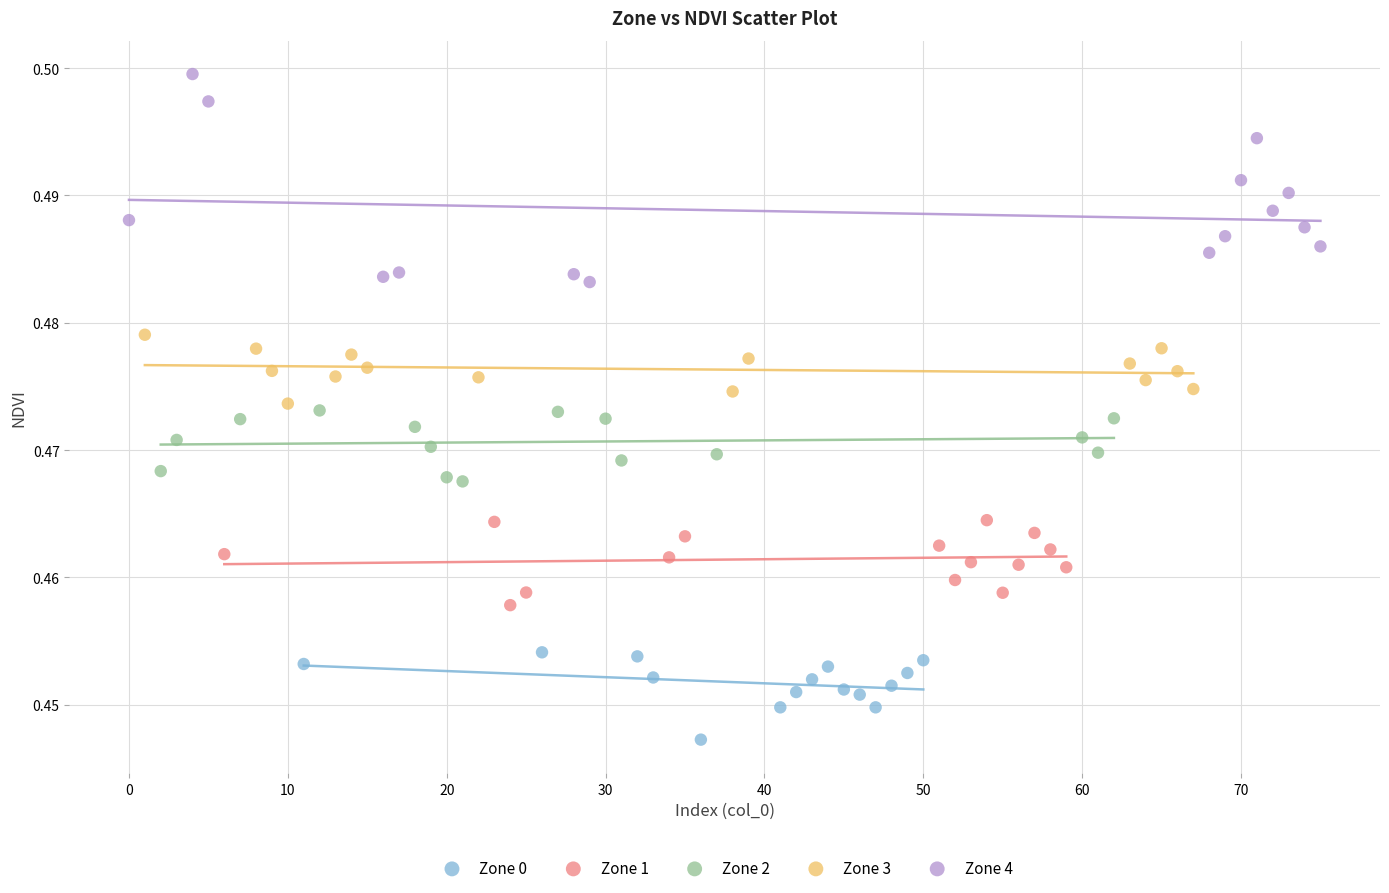

Which series contains the highest Y value?

Zone 4